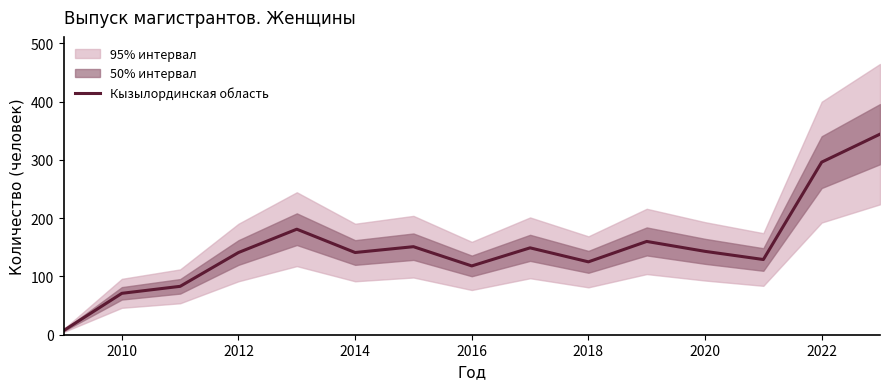

The Кызылординская область series shows 71 at 2010. True or false?

True